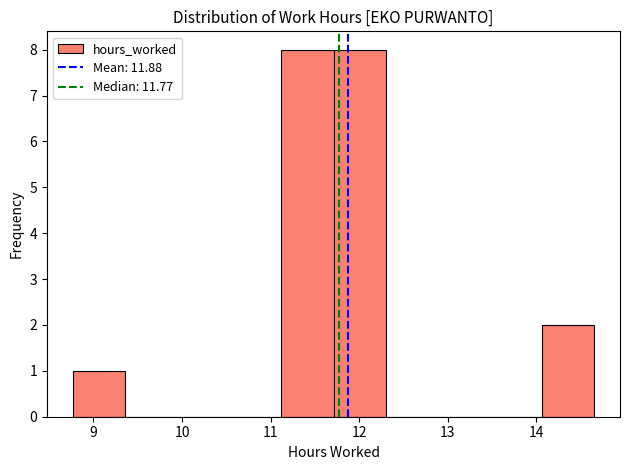

How tall is the bar that spans 14.1 to 14.7 on the x-axis? Neither the bar edges nor the heights are printed on the chart, so give them approximately, as read against the axes.

2